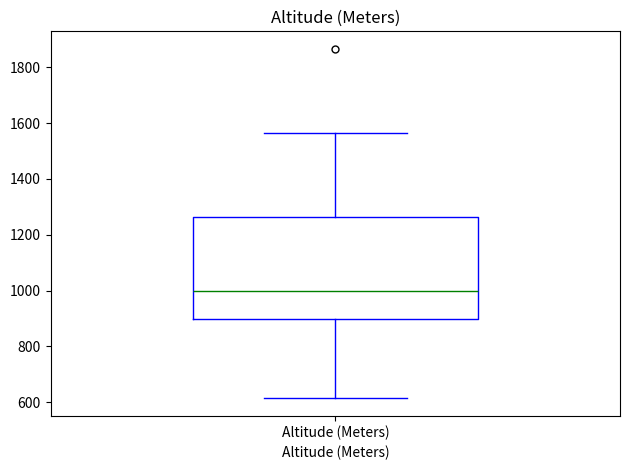

Where does the median line of the box for Altitude (Meters) sit on the y-axis? The values are not printed on the chart, so give them approximately, as read against the axis.

1000